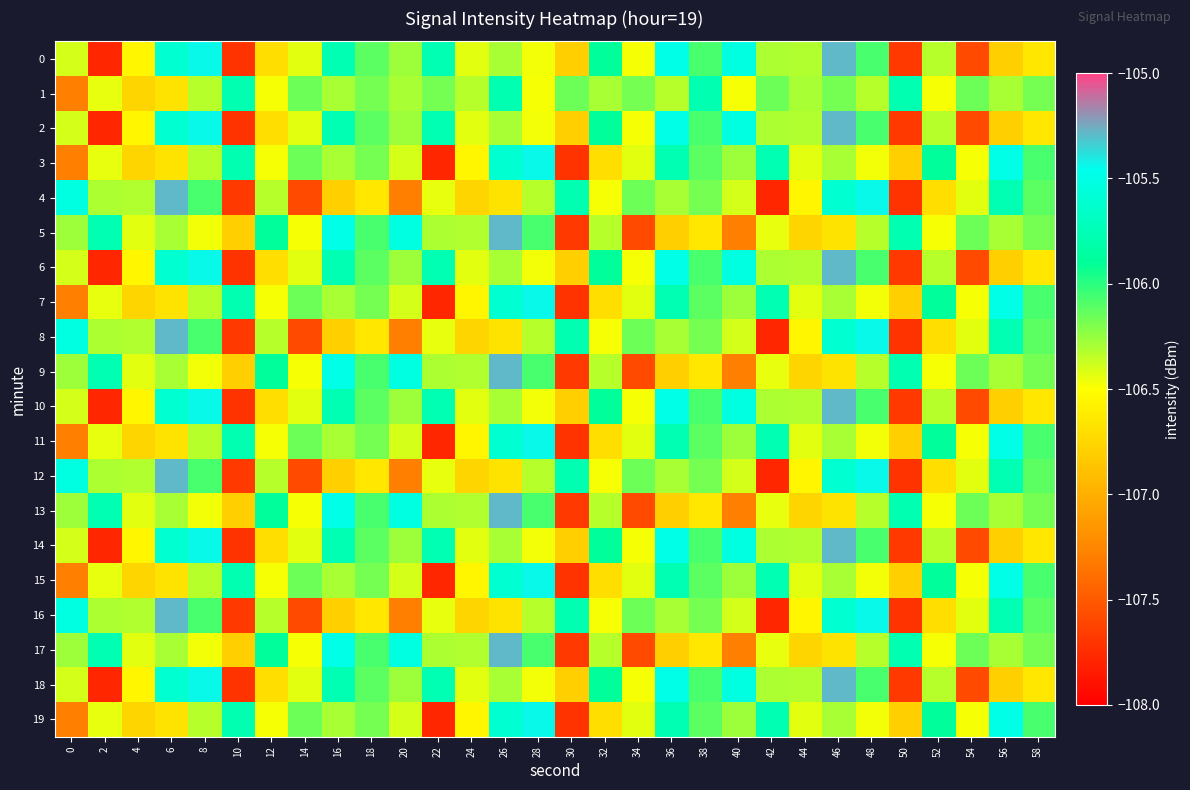

Reading left to right, what are all the values shown in this chart?

0: 0=-106.4	2=-107.8	4=-106.6	6=-105.6	8=-105.4	10=-107.7	12=-106.7	14=-106.4	16=-105.8	18=-106.1	20=-106.3	22=-105.8	24=-106.4	26=-106.3	28=-106.5	30=-106.8	32=-105.9	34=-106.5	36=-105.5	38=-106.1	40=-105.5	42=-106.3	44=-106.3	46=-105.3	48=-106.1	50=-107.7	52=-106.3	54=-107.6	56=-106.8	58=-106.6
1: 0=-107.3	2=-106.4	4=-106.8	6=-106.7	8=-106.3	10=-105.8	12=-106.5	14=-106.2	16=-106.3	18=-106.2	20=-106.3	22=-106.2	24=-106.3	26=-105.8	28=-106.5	30=-106.2	32=-106.3	34=-106.2	36=-106.3	38=-105.8	40=-106.5	42=-106.2	44=-106.3	46=-106.2	48=-106.3	50=-105.8	52=-106.5	54=-106.2	56=-106.3	58=-106.2
2: 0=-106.4	2=-107.8	4=-106.6	6=-105.6	8=-105.4	10=-107.7	12=-106.7	14=-106.4	16=-105.8	18=-106.1	20=-106.3	22=-105.8	24=-106.4	26=-106.3	28=-106.5	30=-106.8	32=-105.9	34=-106.5	36=-105.5	38=-106.1	40=-105.5	42=-106.3	44=-106.3	46=-105.3	48=-106.1	50=-107.7	52=-106.3	54=-107.6	56=-106.8	58=-106.6
3: 0=-107.3	2=-106.4	4=-106.8	6=-106.7	8=-106.3	10=-105.8	12=-106.5	14=-106.2	16=-106.3	18=-106.2	20=-106.4	22=-107.8	24=-106.6	26=-105.6	28=-105.4	30=-107.7	32=-106.7	34=-106.4	36=-105.8	38=-106.1	40=-106.3	42=-105.8	44=-106.4	46=-106.3	48=-106.5	50=-106.8	52=-105.9	54=-106.5	56=-105.5	58=-106.1
4: 0=-105.5	2=-106.3	4=-106.3	6=-105.3	8=-106.1	10=-107.7	12=-106.3	14=-107.6	16=-106.8	18=-106.6	20=-107.3	22=-106.4	24=-106.8	26=-106.7	28=-106.3	30=-105.8	32=-106.5	34=-106.2	36=-106.3	38=-106.2	40=-106.4	42=-107.8	44=-106.6	46=-105.6	48=-105.4	50=-107.7	52=-106.7	54=-106.4	56=-105.8	58=-106.1
5: 0=-106.3	2=-105.8	4=-106.4	6=-106.3	8=-106.5	10=-106.8	12=-105.9	14=-106.5	16=-105.5	18=-106.1	20=-105.5	22=-106.3	24=-106.3	26=-105.3	28=-106.1	30=-107.7	32=-106.3	34=-107.6	36=-106.8	38=-106.6	40=-107.3	42=-106.4	44=-106.8	46=-106.7	48=-106.3	50=-105.8	52=-106.5	54=-106.2	56=-106.3	58=-106.2
6: 0=-106.4	2=-107.8	4=-106.6	6=-105.6	8=-105.4	10=-107.7	12=-106.7	14=-106.4	16=-105.8	18=-106.1	20=-106.3	22=-105.8	24=-106.4	26=-106.3	28=-106.5	30=-106.8	32=-105.9	34=-106.5	36=-105.5	38=-106.1	40=-105.5	42=-106.3	44=-106.3	46=-105.3	48=-106.1	50=-107.7	52=-106.3	54=-107.6	56=-106.8	58=-106.6
7: 0=-107.3	2=-106.4	4=-106.8	6=-106.7	8=-106.3	10=-105.8	12=-106.5	14=-106.2	16=-106.3	18=-106.2	20=-106.4	22=-107.8	24=-106.6	26=-105.6	28=-105.4	30=-107.7	32=-106.7	34=-106.4	36=-105.8	38=-106.1	40=-106.3	42=-105.8	44=-106.4	46=-106.3	48=-106.5	50=-106.8	52=-105.9	54=-106.5	56=-105.5	58=-106.1
8: 0=-105.5	2=-106.3	4=-106.3	6=-105.3	8=-106.1	10=-107.7	12=-106.3	14=-107.6	16=-106.8	18=-106.6	20=-107.3	22=-106.4	24=-106.8	26=-106.7	28=-106.3	30=-105.8	32=-106.5	34=-106.2	36=-106.3	38=-106.2	40=-106.4	42=-107.8	44=-106.6	46=-105.6	48=-105.4	50=-107.7	52=-106.7	54=-106.4	56=-105.8	58=-106.1
9: 0=-106.3	2=-105.8	4=-106.4	6=-106.3	8=-106.5	10=-106.8	12=-105.9	14=-106.5	16=-105.5	18=-106.1	20=-105.5	22=-106.3	24=-106.3	26=-105.3	28=-106.1	30=-107.7	32=-106.3	34=-107.6	36=-106.8	38=-106.6	40=-107.3	42=-106.4	44=-106.8	46=-106.7	48=-106.3	50=-105.8	52=-106.5	54=-106.2	56=-106.3	58=-106.2
10: 0=-106.4	2=-107.8	4=-106.6	6=-105.6	8=-105.4	10=-107.7	12=-106.7	14=-106.4	16=-105.8	18=-106.1	20=-106.3	22=-105.8	24=-106.4	26=-106.3	28=-106.5	30=-106.8	32=-105.9	34=-106.5	36=-105.5	38=-106.1	40=-105.5	42=-106.3	44=-106.3	46=-105.3	48=-106.1	50=-107.7	52=-106.3	54=-107.6	56=-106.8	58=-106.6
11: 0=-107.3	2=-106.4	4=-106.8	6=-106.7	8=-106.3	10=-105.8	12=-106.5	14=-106.2	16=-106.3	18=-106.2	20=-106.4	22=-107.8	24=-106.6	26=-105.6	28=-105.4	30=-107.7	32=-106.7	34=-106.4	36=-105.8	38=-106.1	40=-106.3	42=-105.8	44=-106.4	46=-106.3	48=-106.5	50=-106.8	52=-105.9	54=-106.5	56=-105.5	58=-106.1
12: 0=-105.5	2=-106.3	4=-106.3	6=-105.3	8=-106.1	10=-107.7	12=-106.3	14=-107.6	16=-106.8	18=-106.6	20=-107.3	22=-106.4	24=-106.8	26=-106.7	28=-106.3	30=-105.8	32=-106.5	34=-106.2	36=-106.3	38=-106.2	40=-106.4	42=-107.8	44=-106.6	46=-105.6	48=-105.4	50=-107.7	52=-106.7	54=-106.4	56=-105.8	58=-106.1
13: 0=-106.3	2=-105.8	4=-106.4	6=-106.3	8=-106.5	10=-106.8	12=-105.9	14=-106.5	16=-105.5	18=-106.1	20=-105.5	22=-106.3	24=-106.3	26=-105.3	28=-106.1	30=-107.7	32=-106.3	34=-107.6	36=-106.8	38=-106.6	40=-107.3	42=-106.4	44=-106.8	46=-106.7	48=-106.3	50=-105.8	52=-106.5	54=-106.2	56=-106.3	58=-106.2
14: 0=-106.4	2=-107.8	4=-106.6	6=-105.6	8=-105.4	10=-107.7	12=-106.7	14=-106.4	16=-105.8	18=-106.1	20=-106.3	22=-105.8	24=-106.4	26=-106.3	28=-106.5	30=-106.8	32=-105.9	34=-106.5	36=-105.5	38=-106.1	40=-105.5	42=-106.3	44=-106.3	46=-105.3	48=-106.1	50=-107.7	52=-106.3	54=-107.6	56=-106.8	58=-106.6
15: 0=-107.3	2=-106.4	4=-106.8	6=-106.7	8=-106.3	10=-105.8	12=-106.5	14=-106.2	16=-106.3	18=-106.2	20=-106.4	22=-107.8	24=-106.6	26=-105.6	28=-105.4	30=-107.7	32=-106.7	34=-106.4	36=-105.8	38=-106.1	40=-106.3	42=-105.8	44=-106.4	46=-106.3	48=-106.5	50=-106.8	52=-105.9	54=-106.5	56=-105.5	58=-106.1
16: 0=-105.5	2=-106.3	4=-106.3	6=-105.3	8=-106.1	10=-107.7	12=-106.3	14=-107.6	16=-106.8	18=-106.6	20=-107.3	22=-106.4	24=-106.8	26=-106.7	28=-106.3	30=-105.8	32=-106.5	34=-106.2	36=-106.3	38=-106.2	40=-106.4	42=-107.8	44=-106.6	46=-105.6	48=-105.4	50=-107.7	52=-106.7	54=-106.4	56=-105.8	58=-106.1
17: 0=-106.3	2=-105.8	4=-106.4	6=-106.3	8=-106.5	10=-106.8	12=-105.9	14=-106.5	16=-105.5	18=-106.1	20=-105.5	22=-106.3	24=-106.3	26=-105.3	28=-106.1	30=-107.7	32=-106.3	34=-107.6	36=-106.8	38=-106.6	40=-107.3	42=-106.4	44=-106.8	46=-106.7	48=-106.3	50=-105.8	52=-106.5	54=-106.2	56=-106.3	58=-106.2
18: 0=-106.4	2=-107.8	4=-106.6	6=-105.6	8=-105.4	10=-107.7	12=-106.7	14=-106.4	16=-105.8	18=-106.1	20=-106.3	22=-105.8	24=-106.4	26=-106.3	28=-106.5	30=-106.8	32=-105.9	34=-106.5	36=-105.5	38=-106.1	40=-105.5	42=-106.3	44=-106.3	46=-105.3	48=-106.1	50=-107.7	52=-106.3	54=-107.6	56=-106.8	58=-106.6
19: 0=-107.3	2=-106.4	4=-106.8	6=-106.7	8=-106.3	10=-105.8	12=-106.5	14=-106.2	16=-106.3	18=-106.2	20=-106.4	22=-107.8	24=-106.6	26=-105.6	28=-105.4	30=-107.7	32=-106.7	34=-106.4	36=-105.8	38=-106.1	40=-106.3	42=-105.8	44=-106.4	46=-106.3	48=-106.5	50=-106.8	52=-105.9	54=-106.5	56=-105.5	58=-106.1